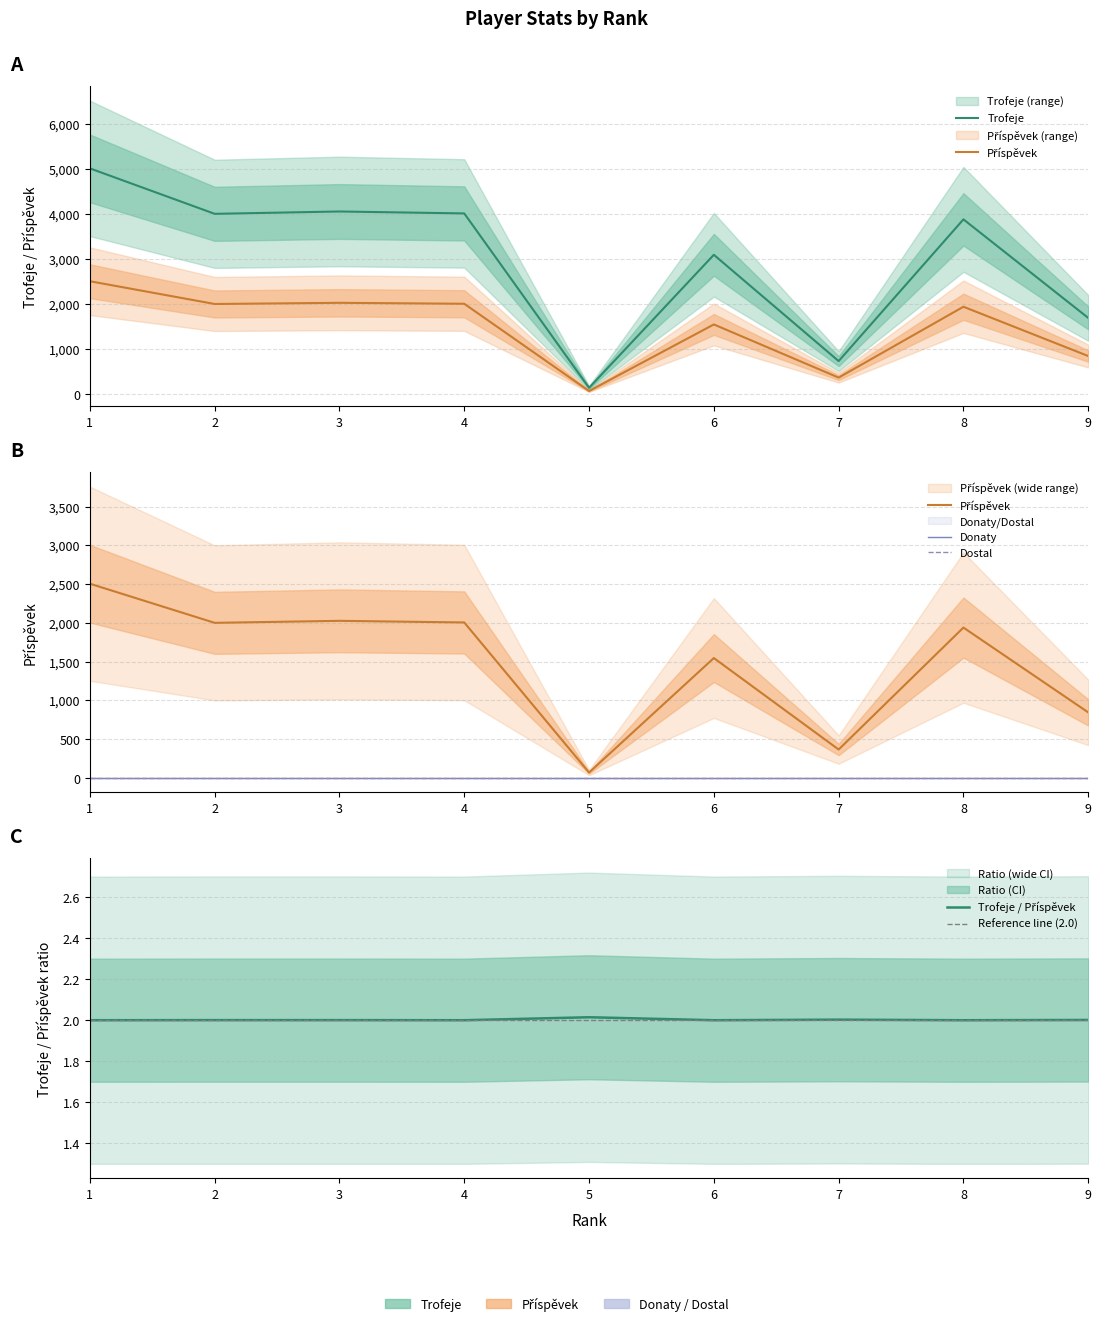

At which category does Trofeje reach its first local valley?

2